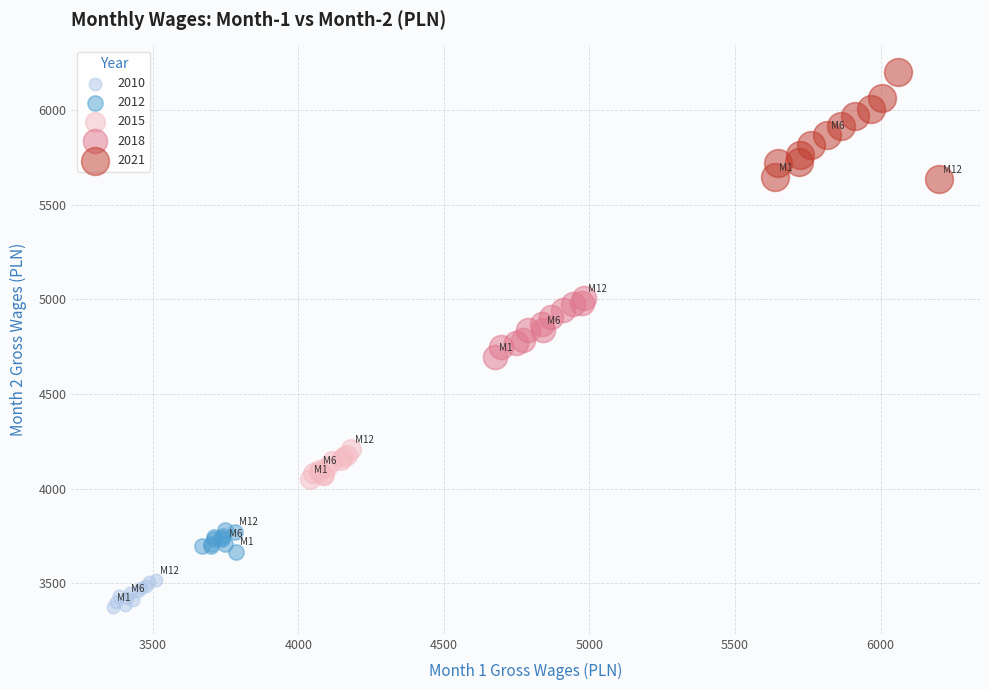

Which series contains the highest Y value?

2021